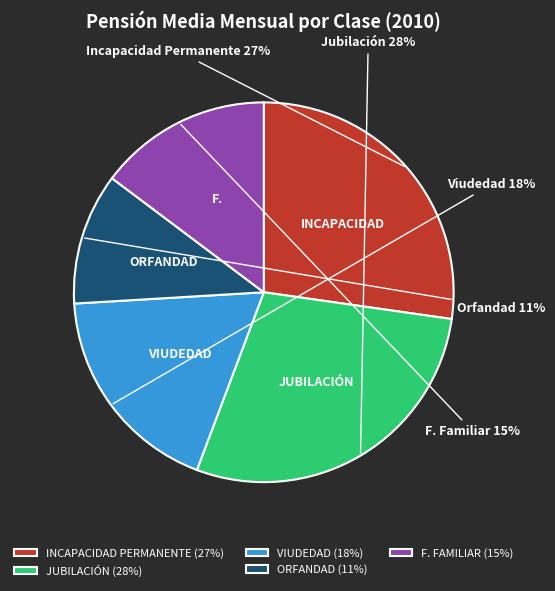

Does INCAPACIDAD PERMANENTE represent more than half of the total?

No